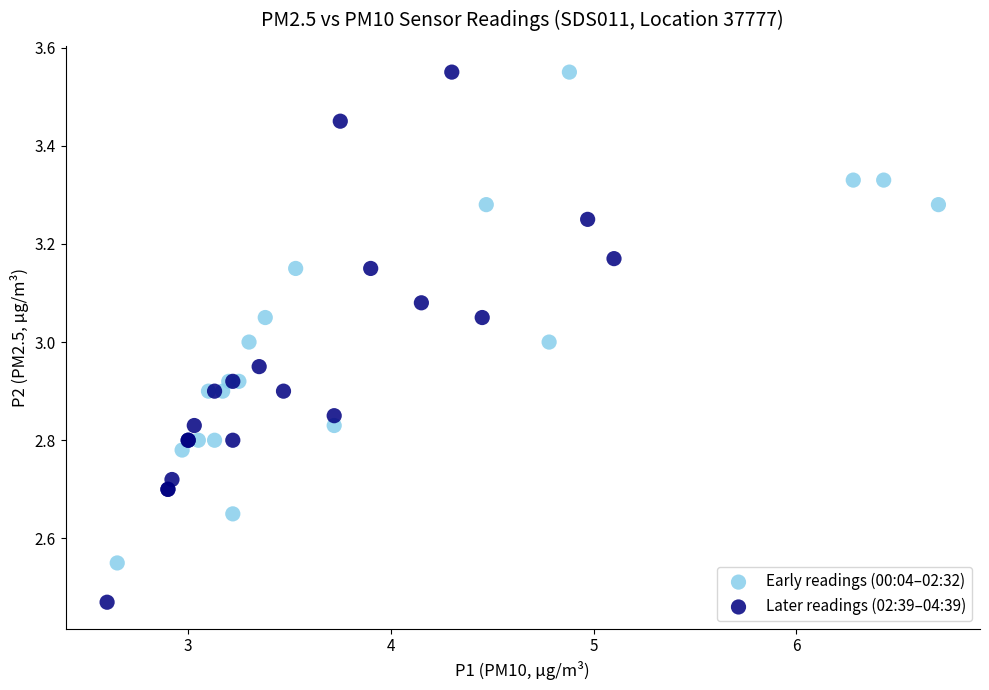

Which series has the widest spread of Y values?

Later readings (02:39–04:39)